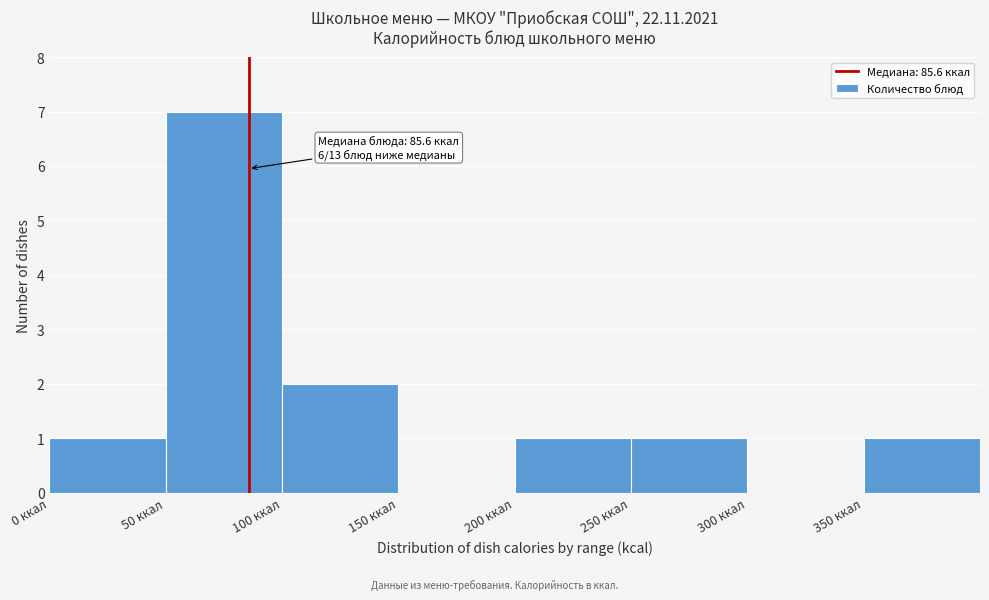

Over which range of the x-axis is the bar tallest?

50 to 100